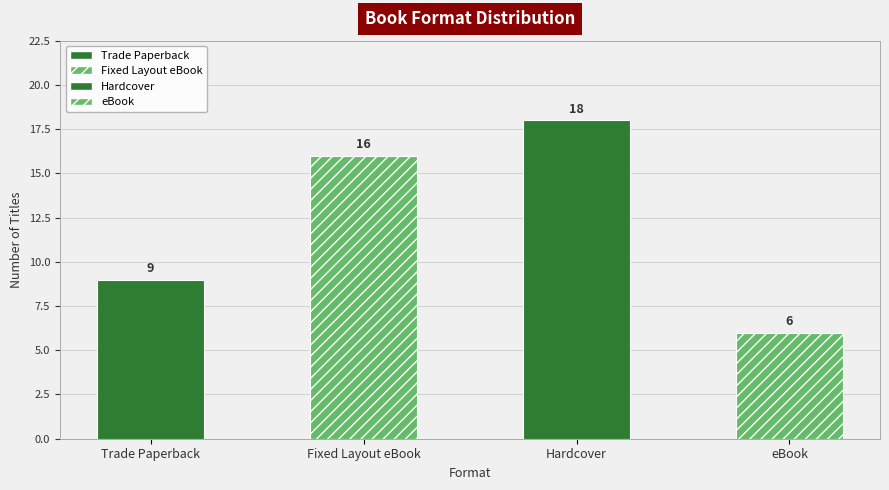

What is the smallest value displayed?

6